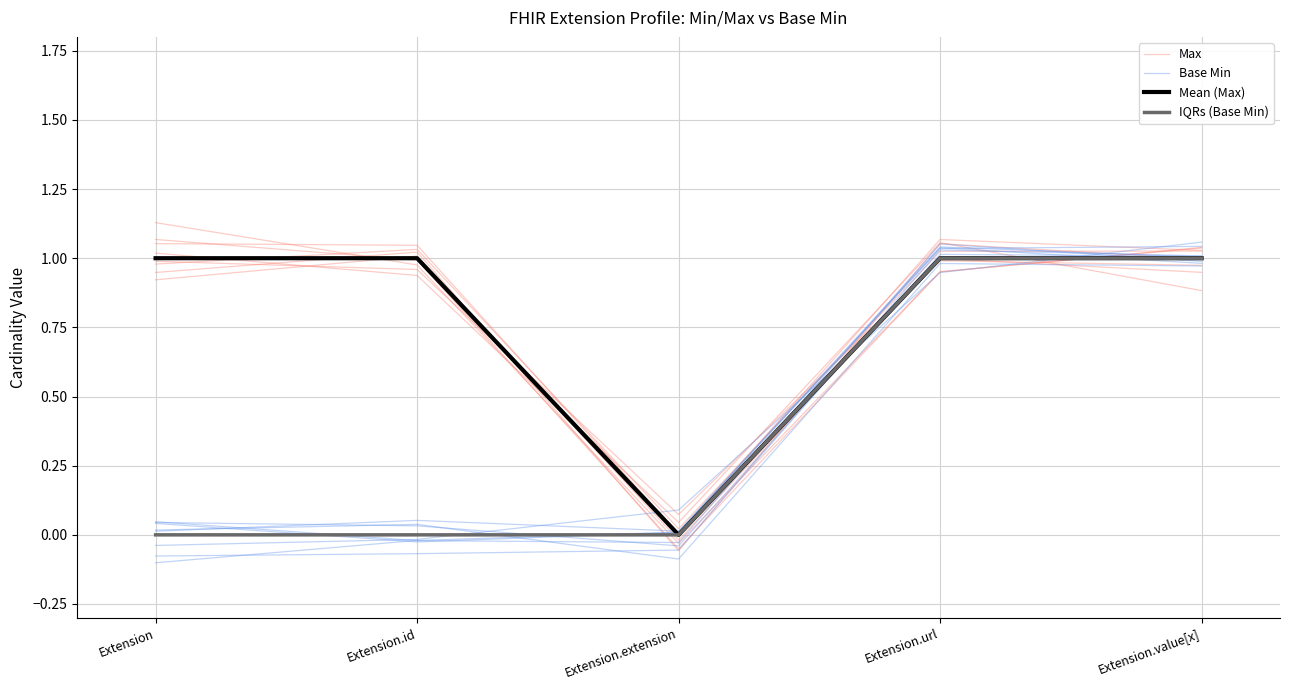

Is the value of Mean (Max) at Extension.value[x] greater than the value of IQRs (Base Min) at Extension.id?

Yes